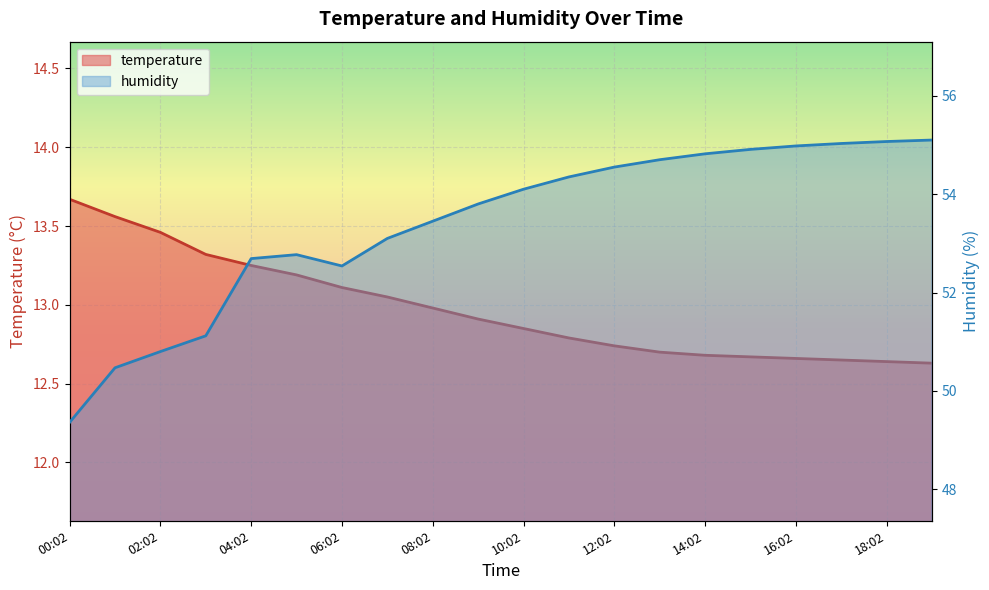

True or false: temperature and humidity intersect in this chart.

False